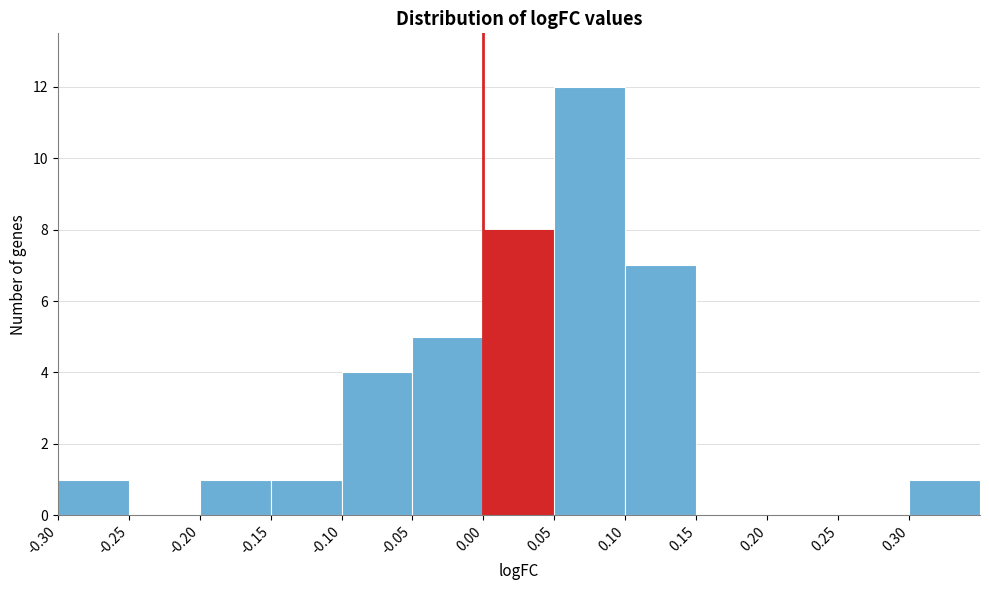

Reading left to right, list every bar in this chart as the range it spans on the x-axis followed by its height. The values are not printed on the chart, so give them approximately, as read against the axis.

-0.30 to -0.25: 1
-0.25 to -0.20: 0
-0.20 to -0.15: 1
-0.15 to -0.10: 1
-0.10 to -0.05: 4
-0.05 to 0.00: 5
0.00 to 0.05: 8
0.05 to 0.10: 12
0.10 to 0.15: 7
0.15 to 0.20: 0
0.20 to 0.25: 0
0.25 to 0.30: 0
0.30 to 0.35: 1